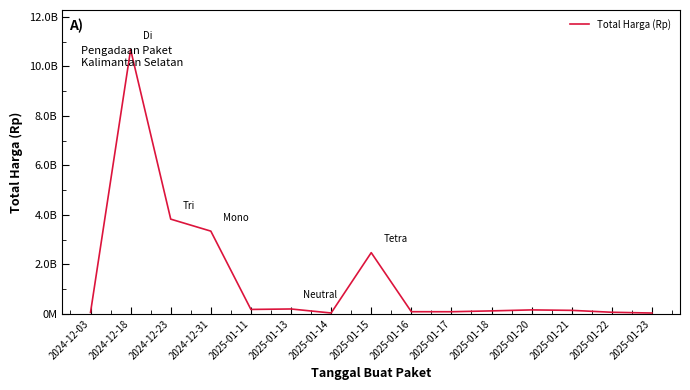

Reading right to left, list all the values displayed in this chart.

34730000	65851050	142599000	161127168	121282530	87213000	88435200	2473600000	36132730	198473422	179922180	3343245888	3827760000	10674283200	58272000